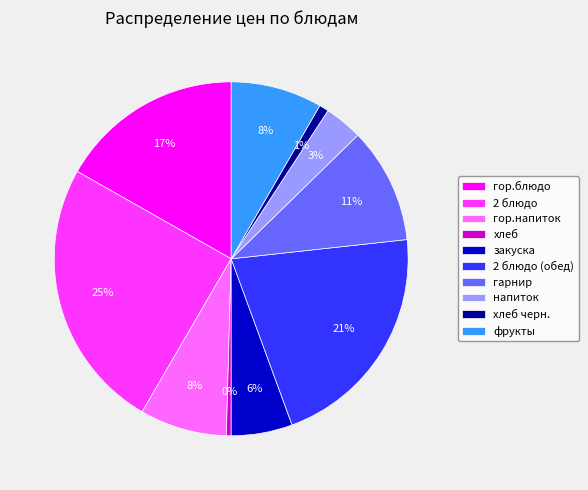

To the nearest percent, what is the combined percentage of хлеб and гор.напиток?

8%